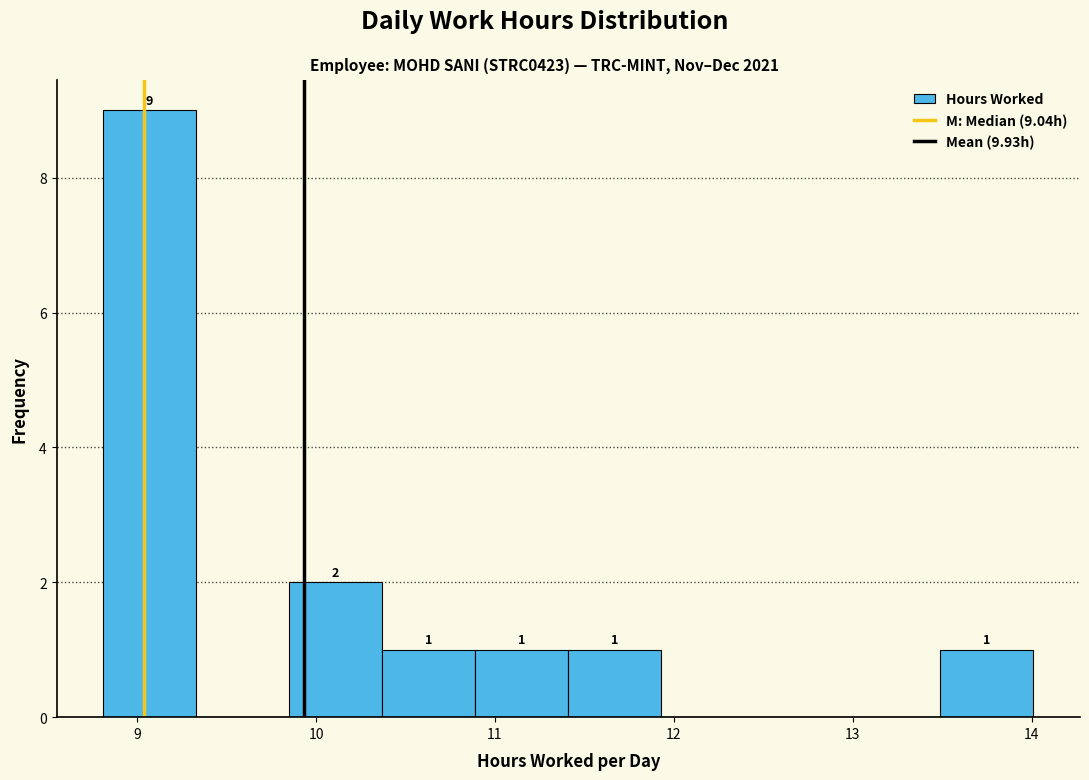

Which range on the x-axis has the tallest bar?

8.81 to 9.33